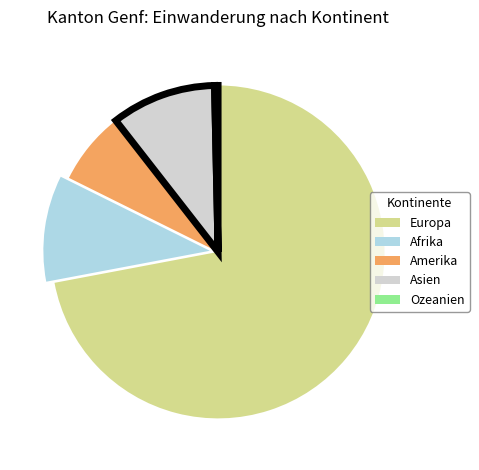

Which has a higher value, Asien or Europa?

Europa